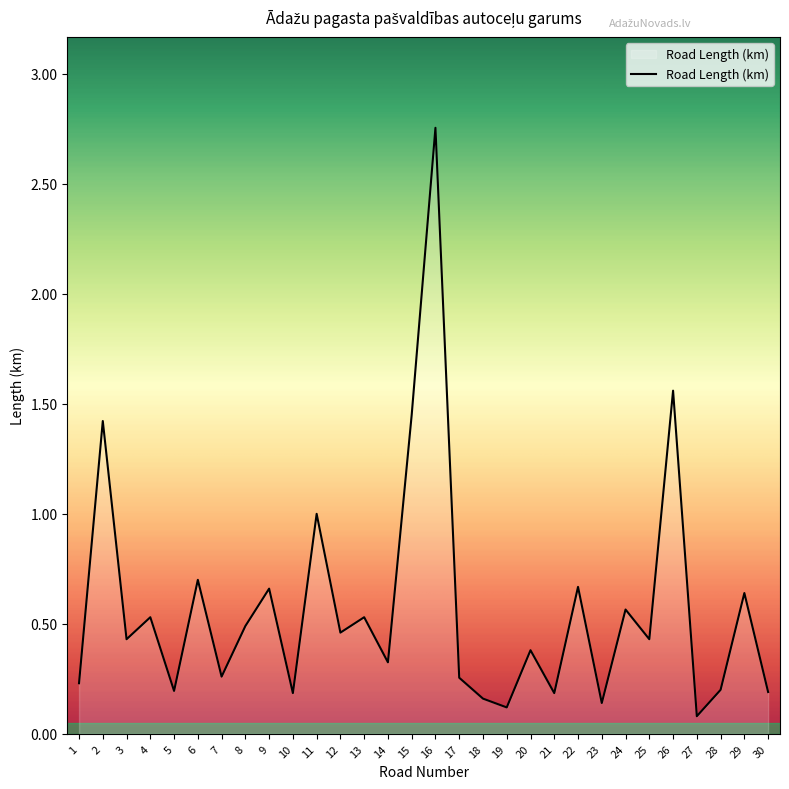

What is the change in value from 4 to 11?

+0.5